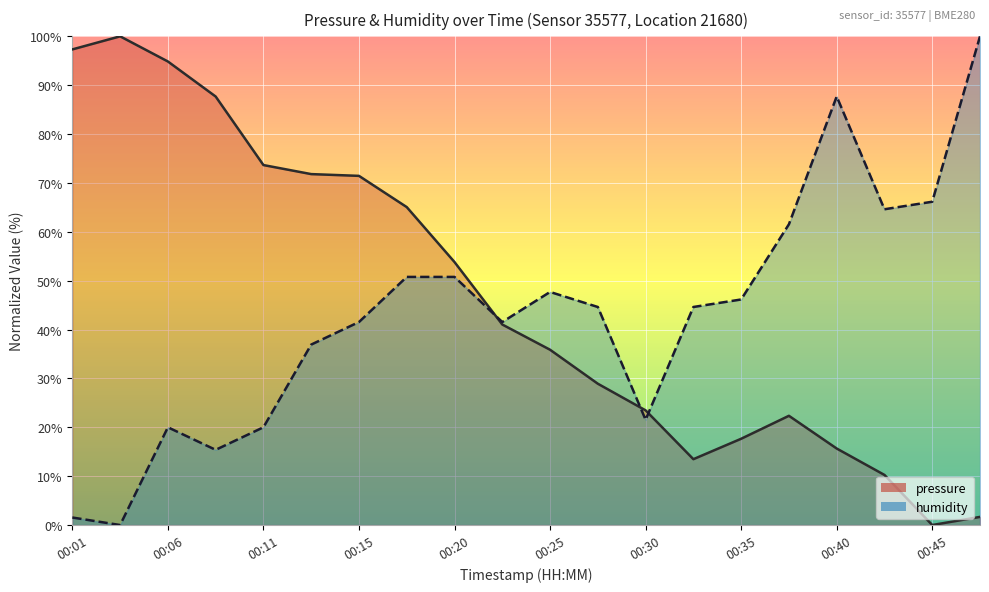

Between 00:23 and 00:25, which series saw the biggest shift?

humidity